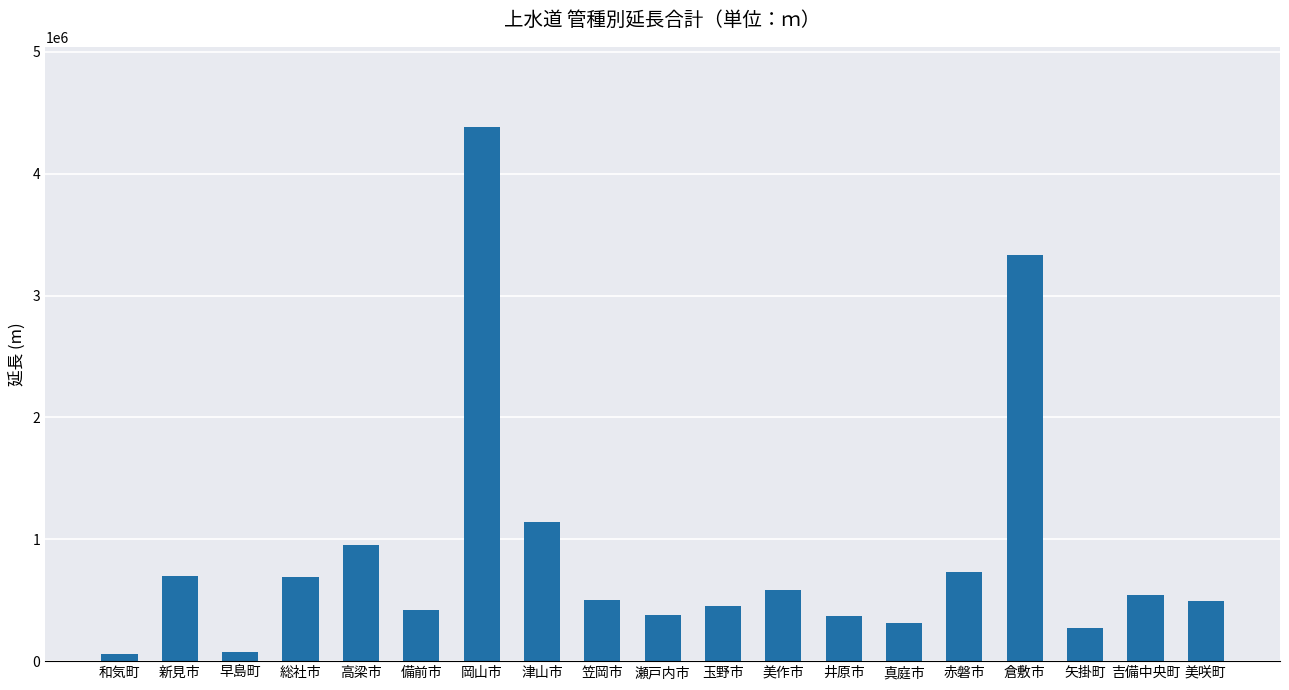

Read the value at 玉野市.

449695